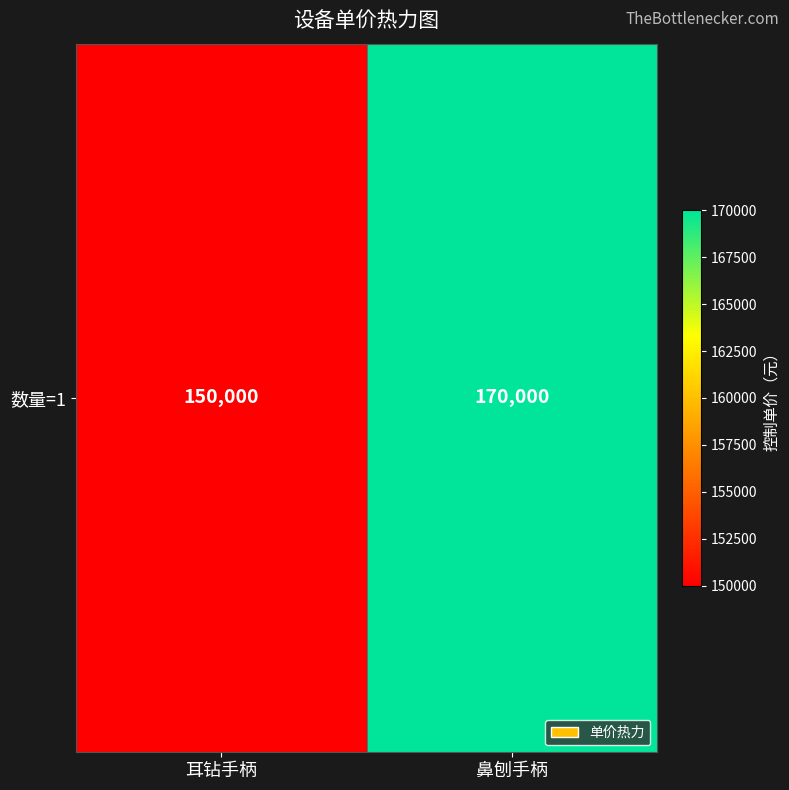

Reading left to right, transcribe all the data shown in this chart.

耳钻手柄=150000	鼻刨手柄=170000